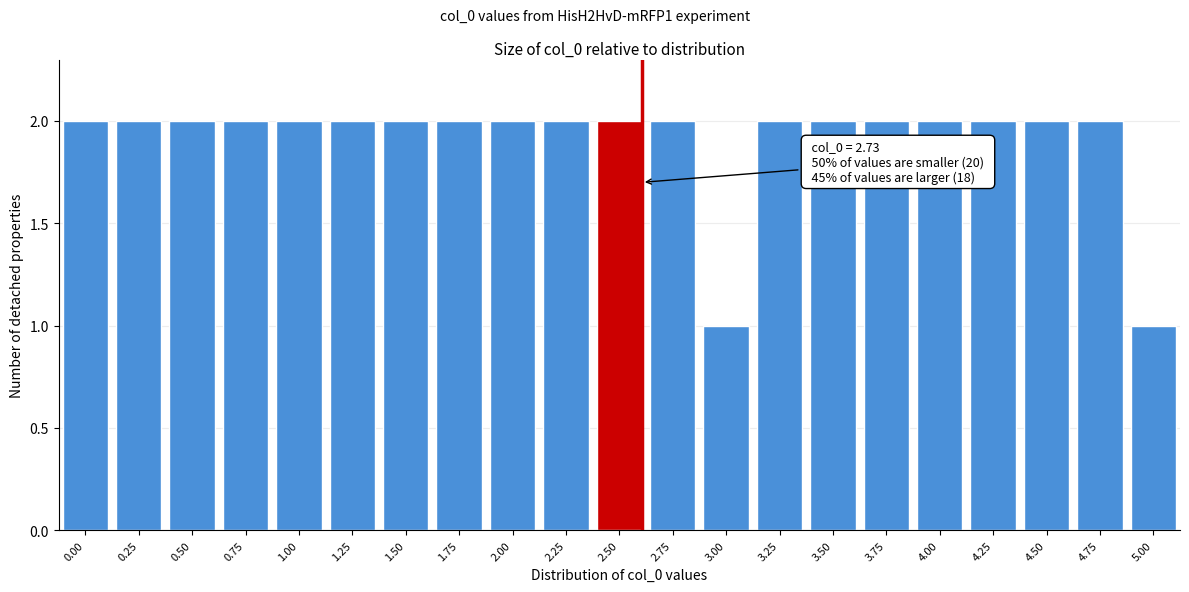

Reading right to left, transcribe all the data shown in this chart.

1	2	2	2	2	2	2	2	1	2	2	2	2	2	2	2	2	2	2	2	2